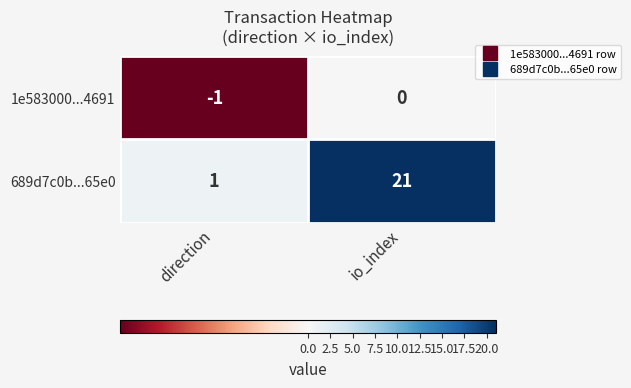

The 1e583000...4691 series shows 0 at io_index. True or false?

True